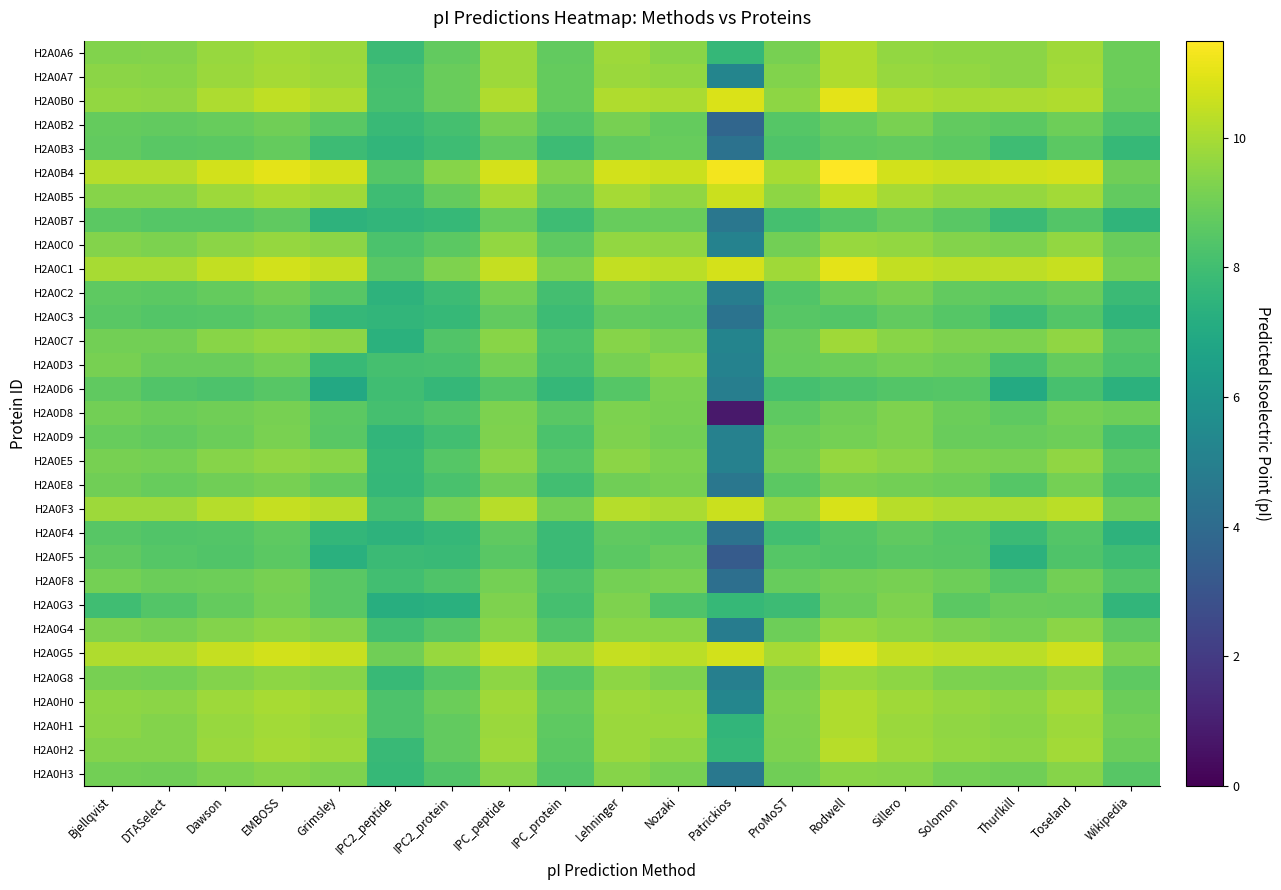

At how many categories does at least one series exceed 6?

19